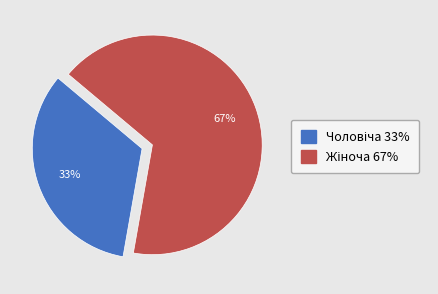

To the nearest percent, what is the average slice percentage?

50%